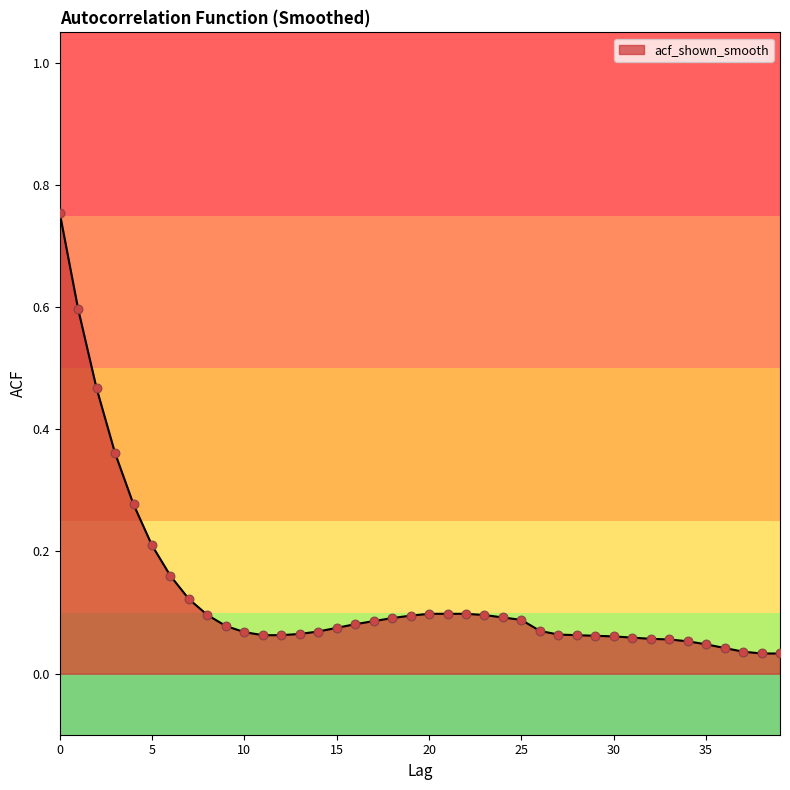

What is the difference between the maximum and minimum values?

0.7